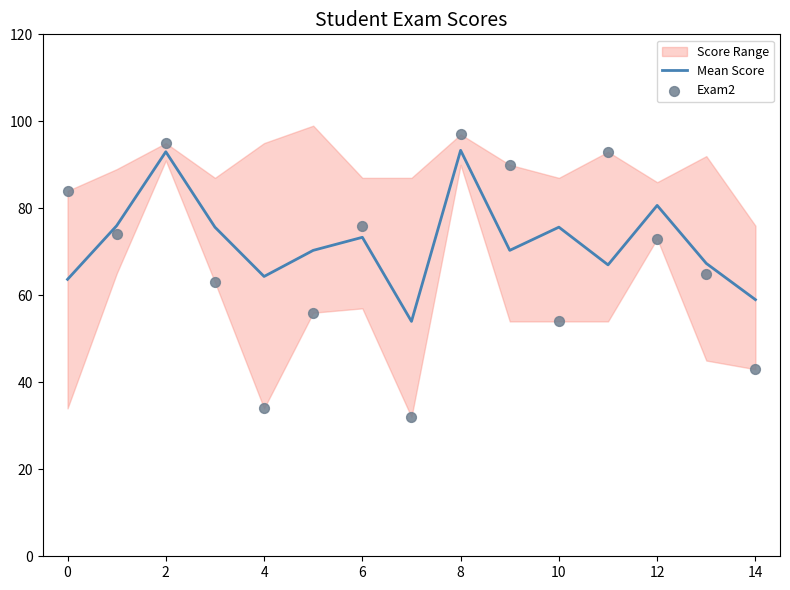

At how many categories does at least one series exceed 49?

15